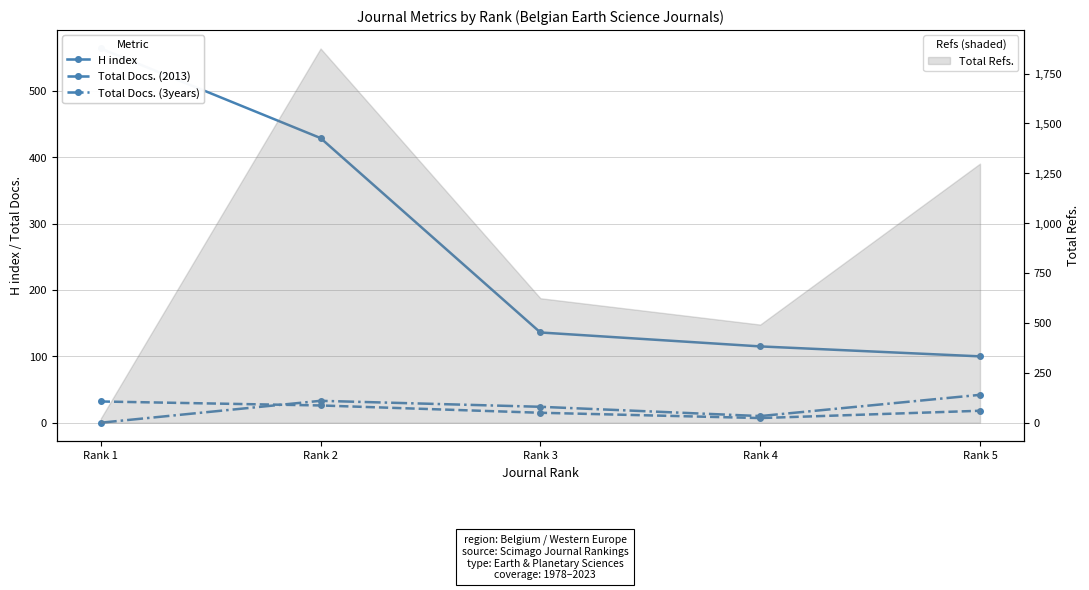

True or false: Total Docs. (3years) and H index cross at least once.

False